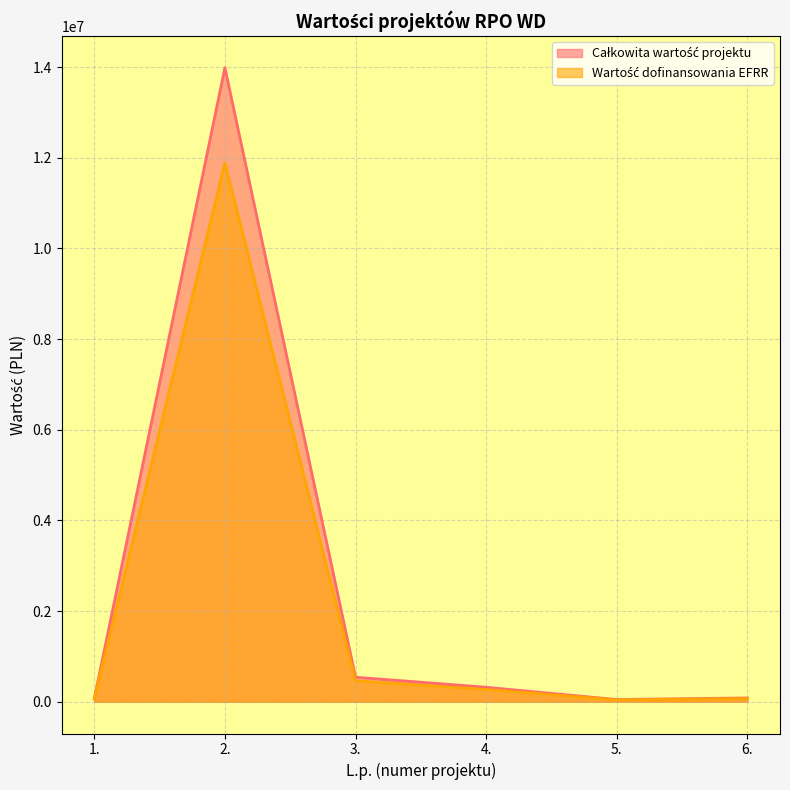

Reading left to right, what are all the values shown in this chart?

Całkowita wartość projektu: 59996.4	11887352.0	461082.5	272680.0	42500.0	72250.0
Wartość dofinansowania EFRR: 70584.0	13985120.0	542450.0	320800.0	50000.0	85000.0